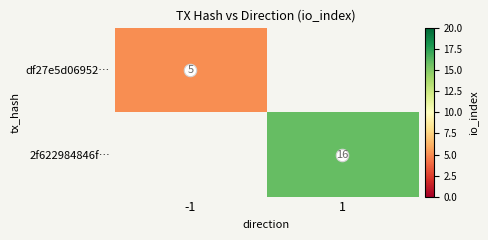

How many values in 2f622984846f… are above zero?

1